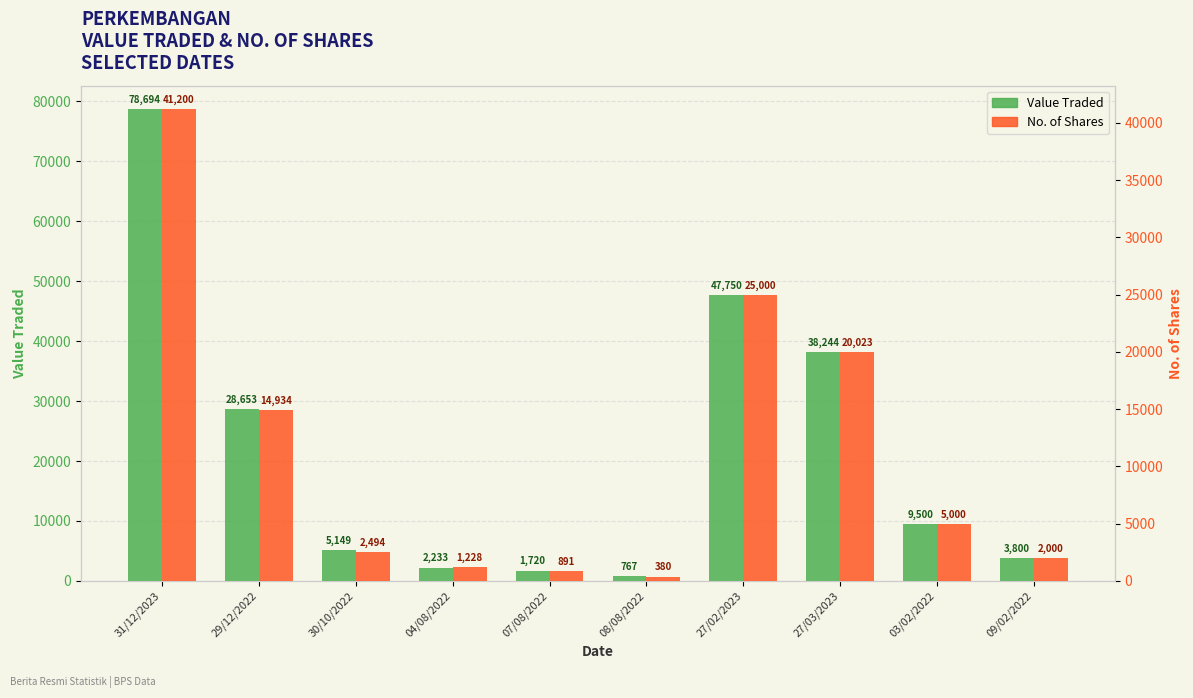

What position from the right is 04/08/2022?

7